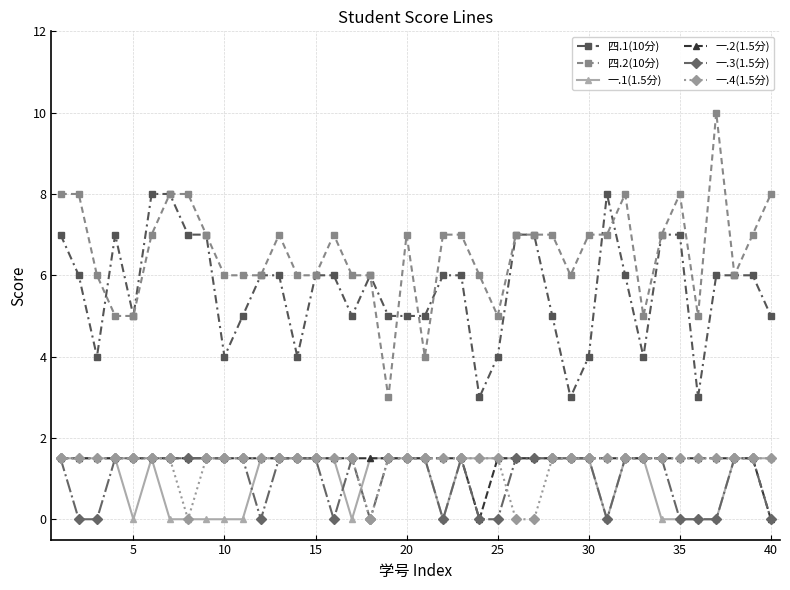

What is the difference between the maximum and minimum values in the 一.1(1.5分) series?

1.5